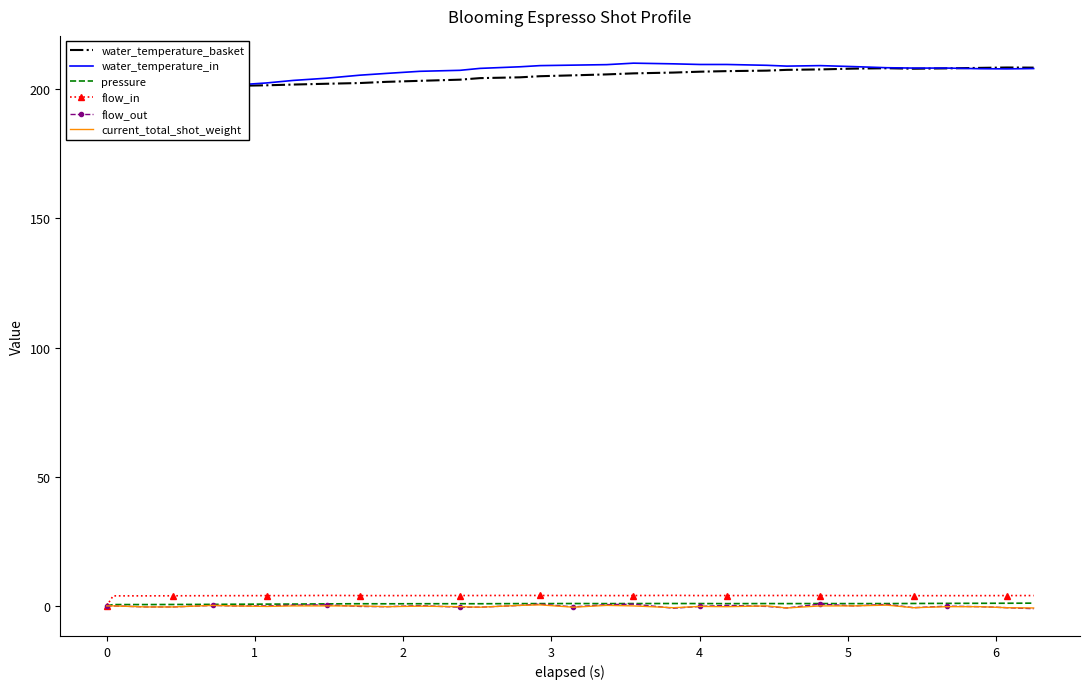

True or false: current_total_shot_weight and water_temperature_basket cross at least once.

False